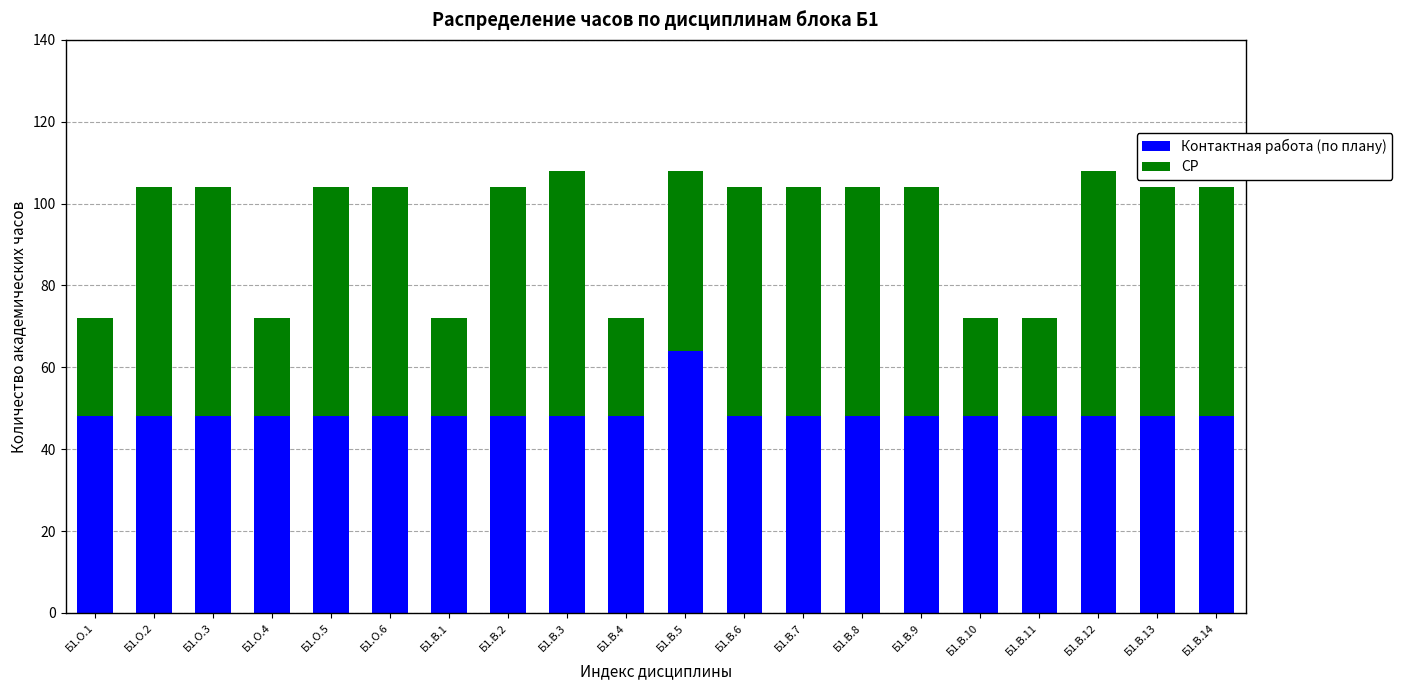

Which category has the highest value in the Контактная работа (по плану) series?

Б1.В.5